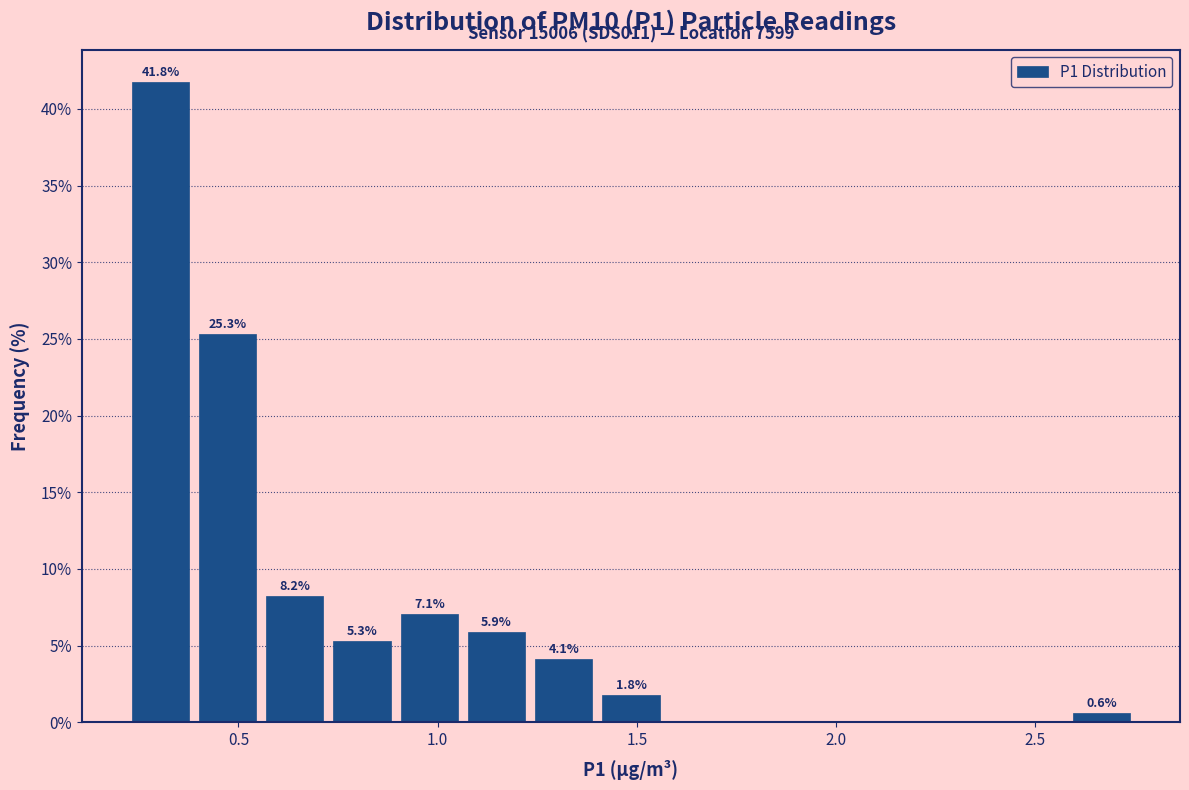

Around what value on the x-axis is the tallest bar? Give the approximate position of its centre, as read against the axis.

0.30